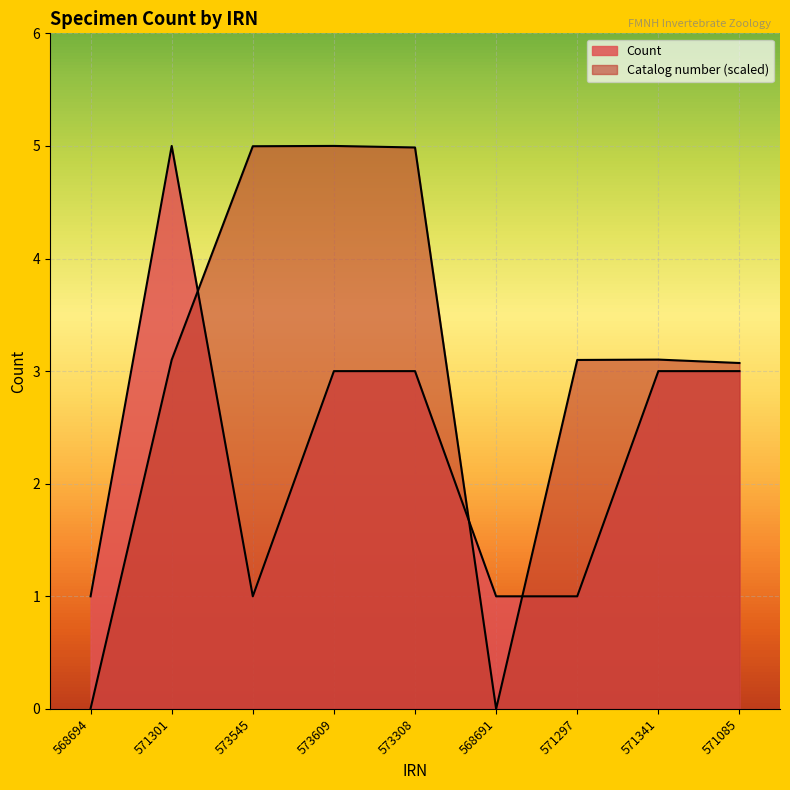

What is the average value of the Catalog number (scaled) series?

3.0